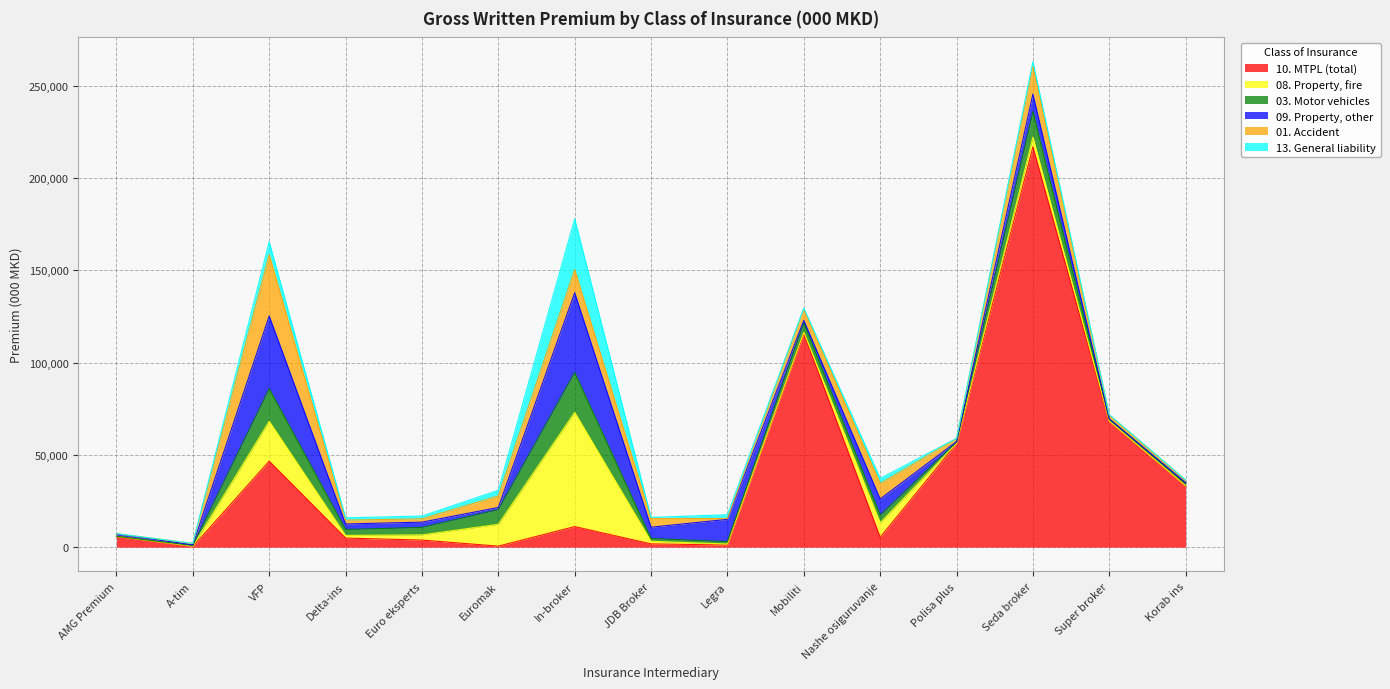

What is the sum of the 10. MTPL (total) values at Euro eksperts and AMG Premium?

9707